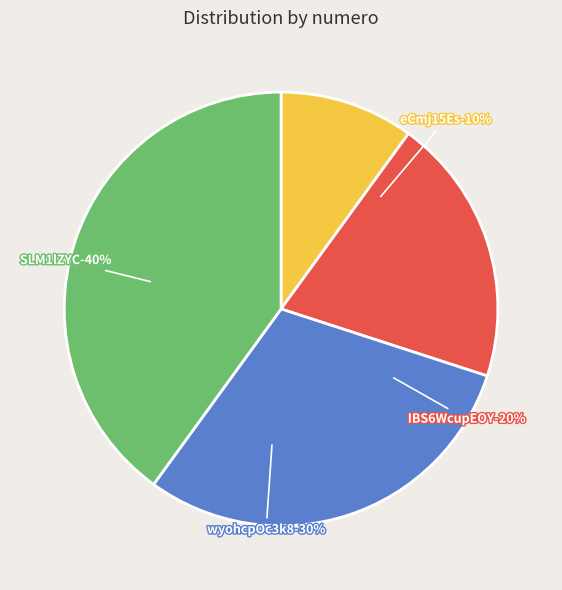

What portion of the pie excludes eCmj15Es3iM%3D?

90.0%